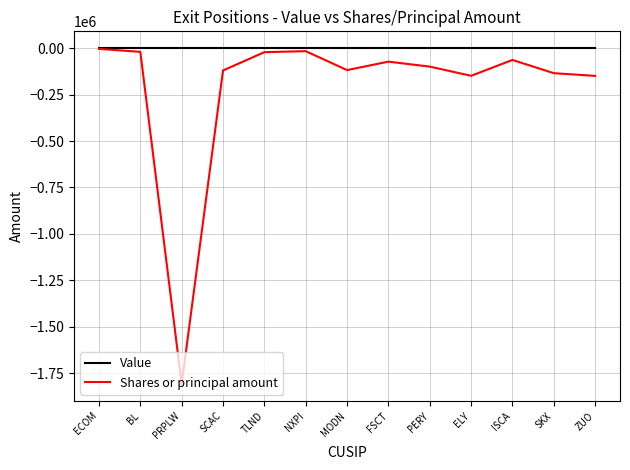

Which series has the widest spread of values?

Shares or principal amount